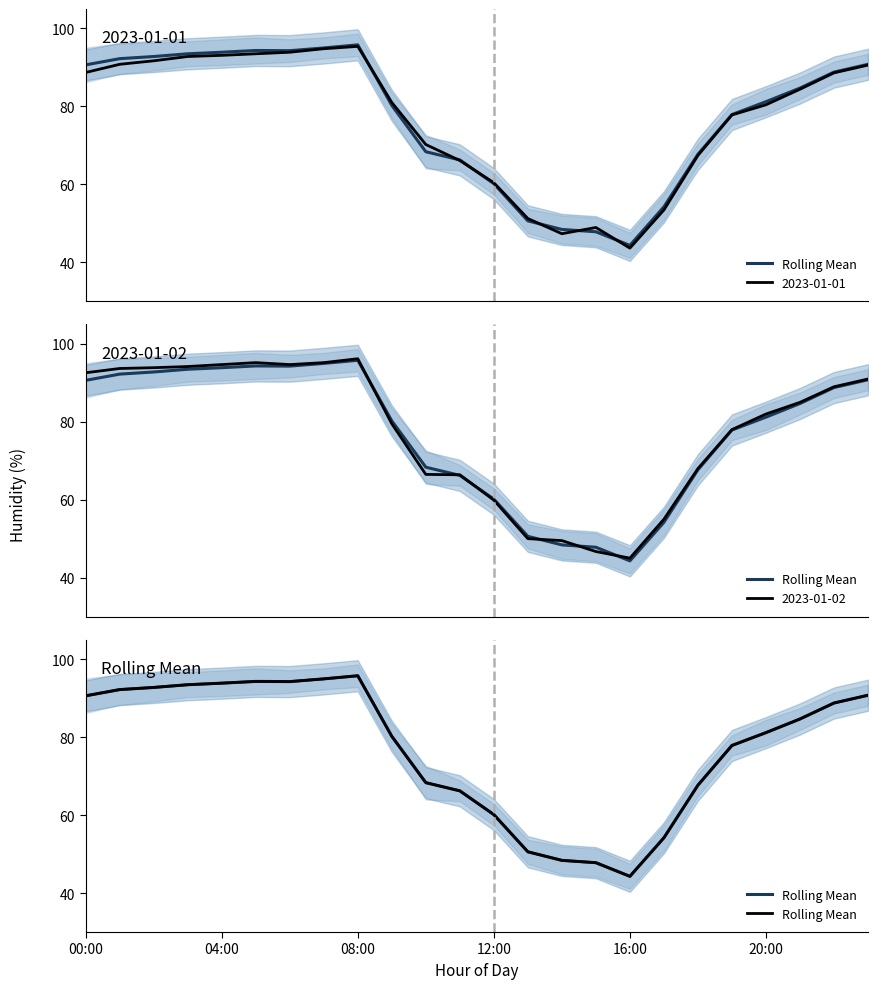

Does the chart display data point markers on the line(s)?

No